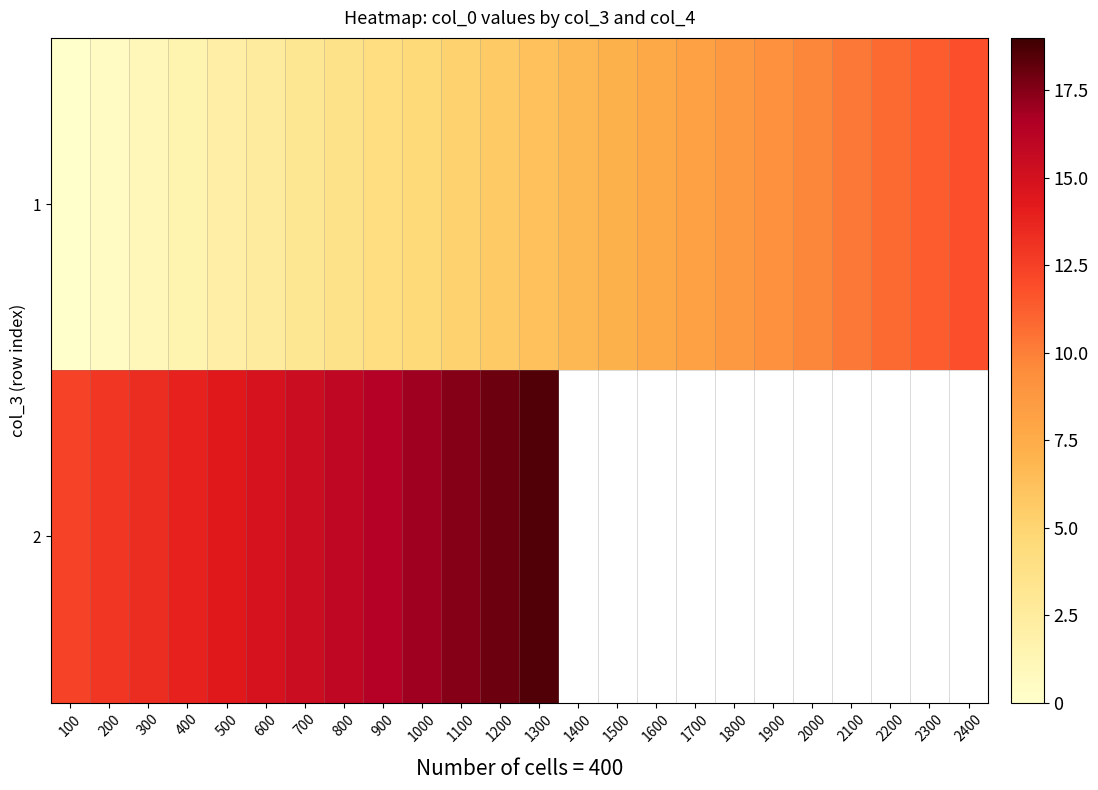

How many data points does each series have?

24